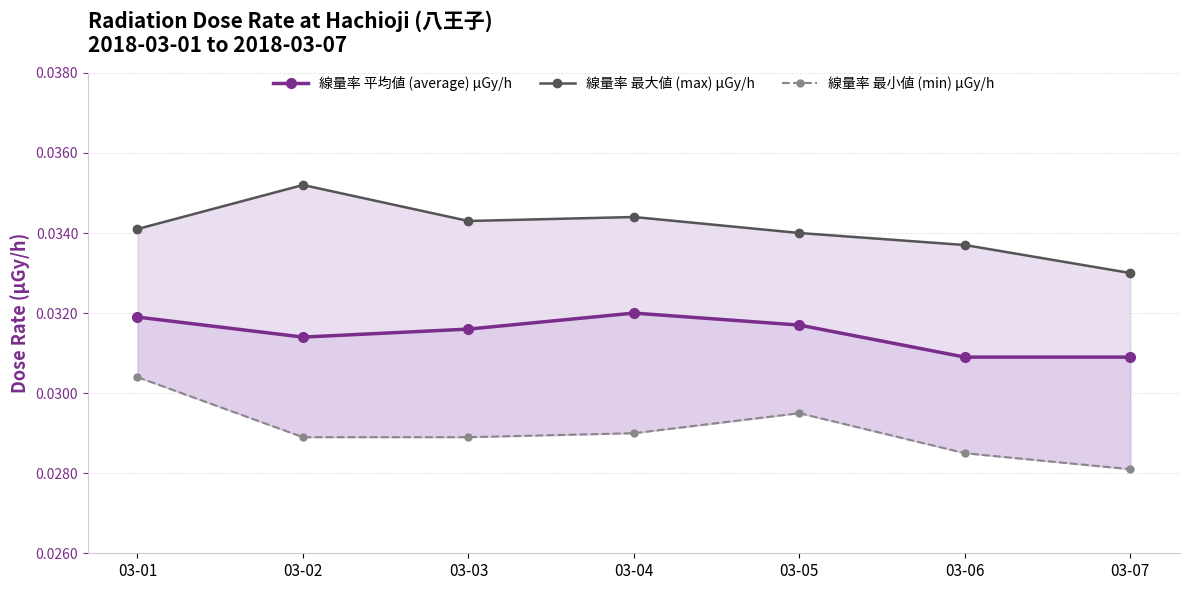

Rank the series at 03-01 from lowest to highest value.

線量率 最小値 (min) μGy/h, 線量率 平均値 (average) μGy/h, 線量率 最大値 (max) μGy/h